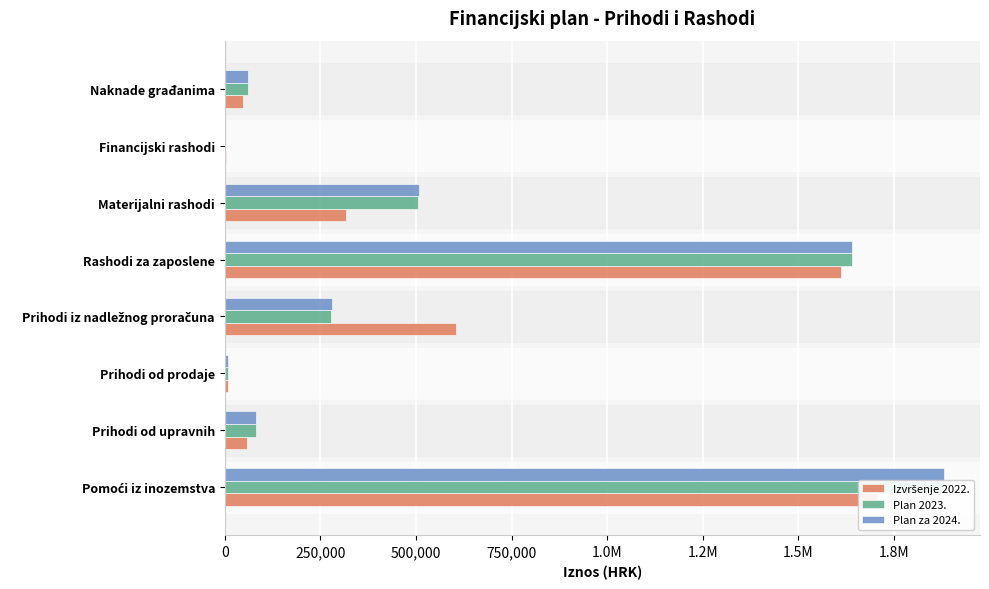

Which series changed the most between Pomoći iz inozemstva and Prihodi od upravnih?

Plan 2023.